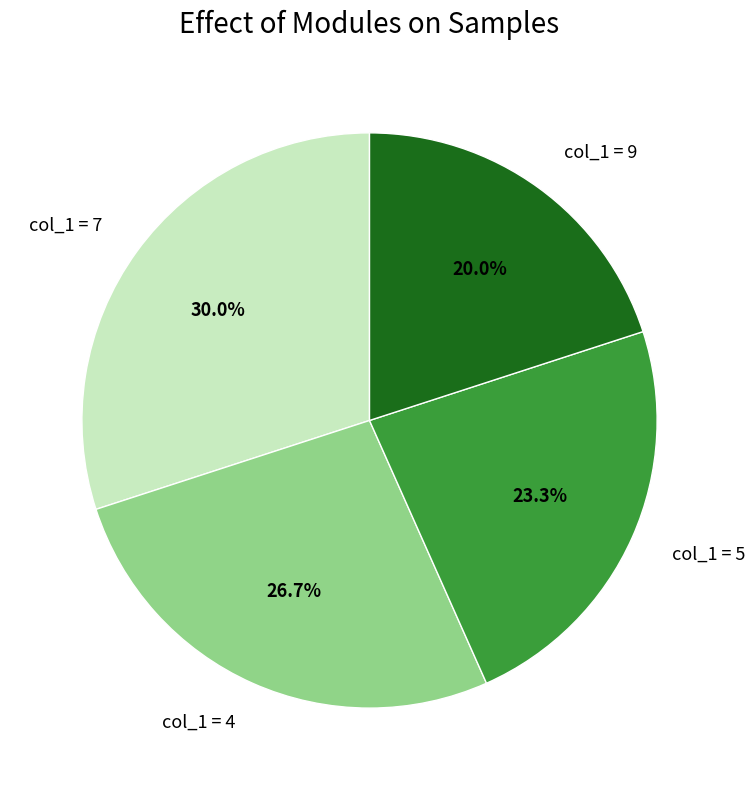

What percentage do col_1 = 7 and col_1 = 4 together represent?

56.7%